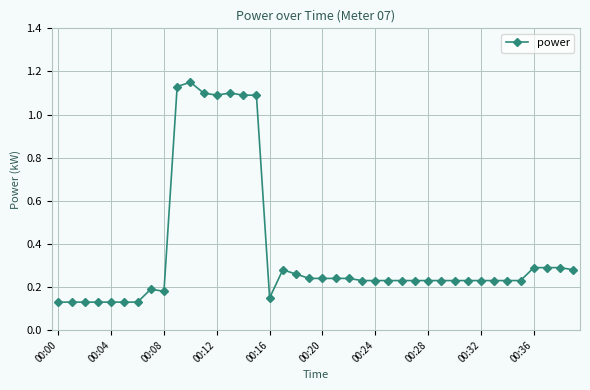

What is the difference between the maximum and minimum values?

1.0